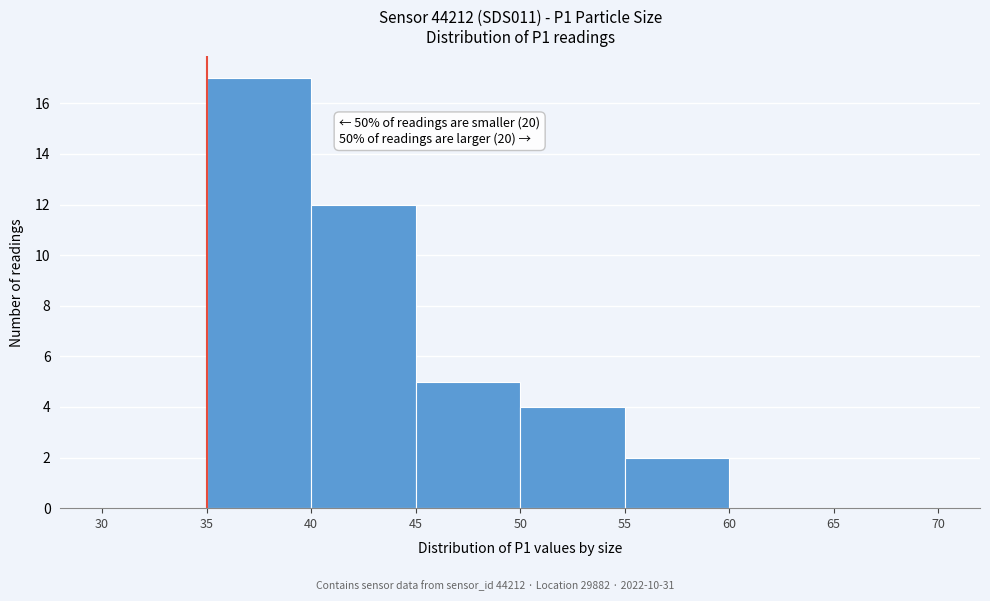

Which range on the x-axis has the tallest bar?

35 to 40